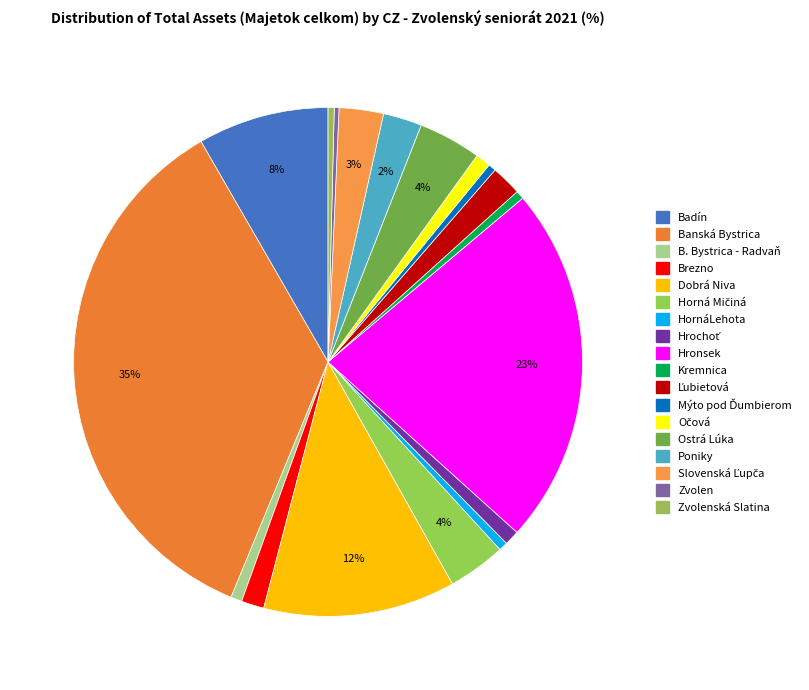

How many slices are in this pie chart?

18